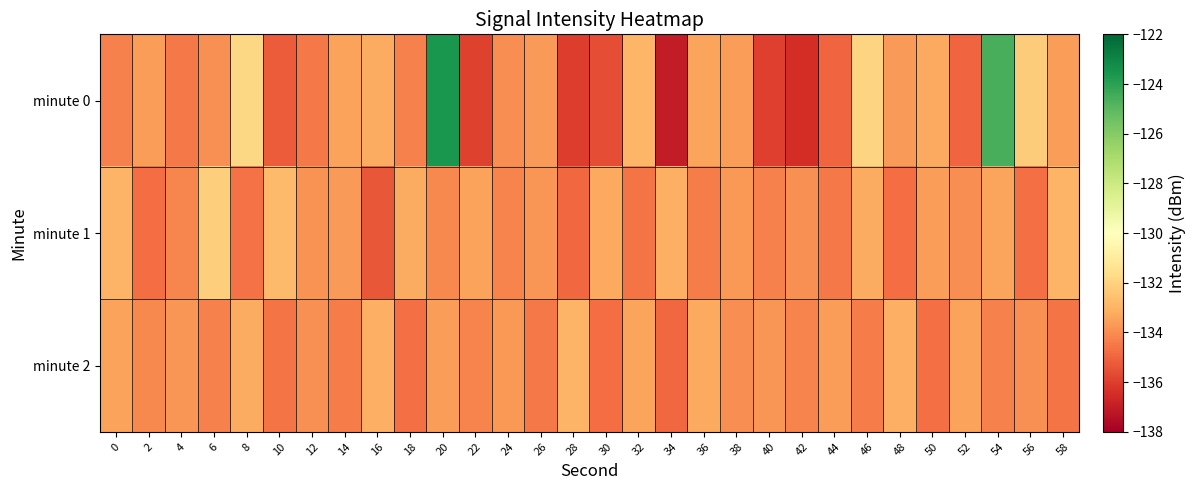

Reading left to right, what are all the values shown in this chart?

minute 0: 0=-134.3	2=-133.6	4=-134.5	6=-133.9	8=-131.9	10=-135.2	12=-134.4	14=-133.5	16=-133.2	18=-134.3	20=-123.6	22=-135.9	24=-133.9	26=-133.7	28=-136.0	30=-135.6	32=-132.9	34=-137.0	36=-133.4	38=-133.6	40=-135.9	42=-136.5	44=-134.9	46=-132.0	48=-133.7	50=-133.3	52=-135.0	54=-124.6	56=-132.2	58=-133.6
minute 1: 0=-133.0	2=-134.8	4=-134.2	6=-132.2	8=-134.7	10=-132.8	12=-133.8	14=-133.6	16=-135.4	18=-133.2	20=-134.1	22=-133.5	24=-134.2	26=-133.8	28=-134.9	30=-133.3	32=-134.6	34=-133.1	36=-134.4	38=-133.7	40=-134.3	42=-133.9	44=-134.5	46=-133.2	48=-134.8	50=-133.6	52=-134.0	54=-133.4	56=-134.7	58=-133.0
minute 2: 0=-133.5	2=-134.1	4=-133.8	6=-134.3	8=-133.2	10=-134.6	12=-133.9	14=-134.4	16=-133.1	18=-134.7	20=-133.6	22=-134.2	24=-133.7	26=-134.5	28=-133.0	30=-134.8	32=-133.4	34=-134.9	36=-133.3	38=-134.0	40=-133.8	42=-134.2	44=-133.6	46=-134.4	48=-133.1	50=-134.7	52=-133.5	54=-134.3	56=-133.9	58=-134.6